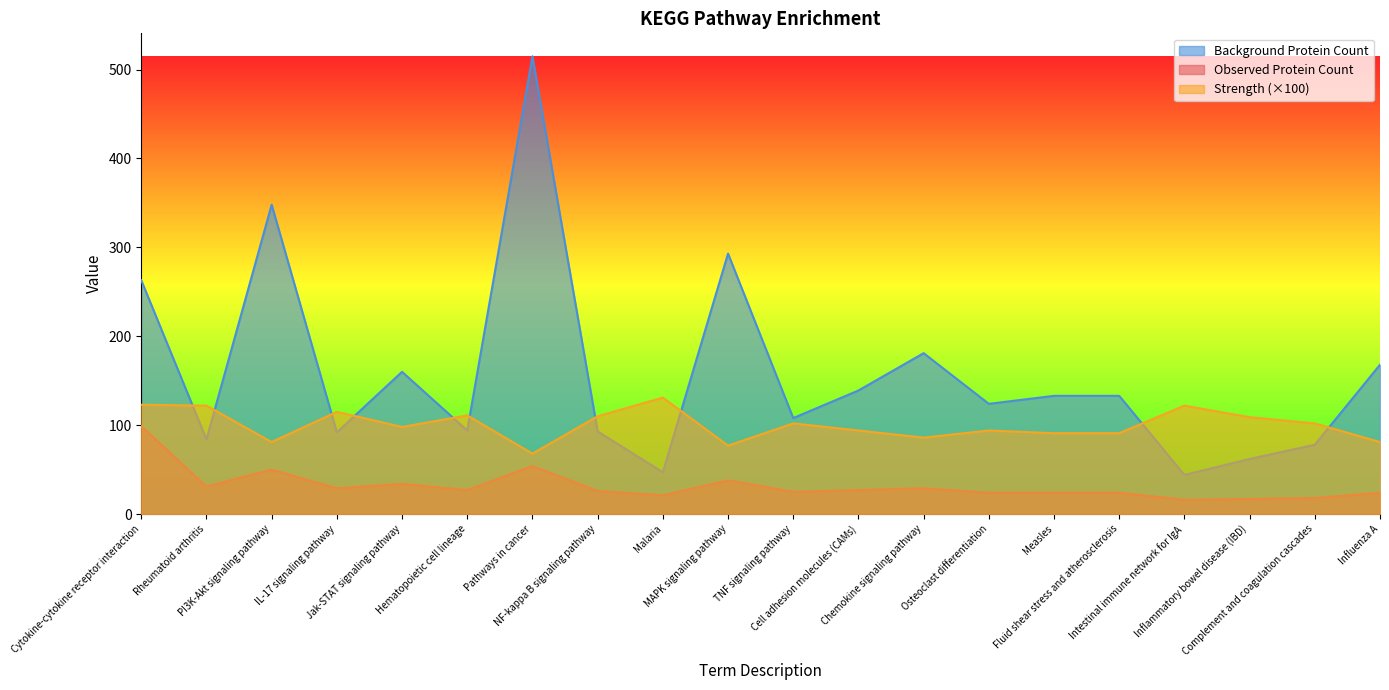

What is the difference between the highest and lowest values at Malaria?

110.0